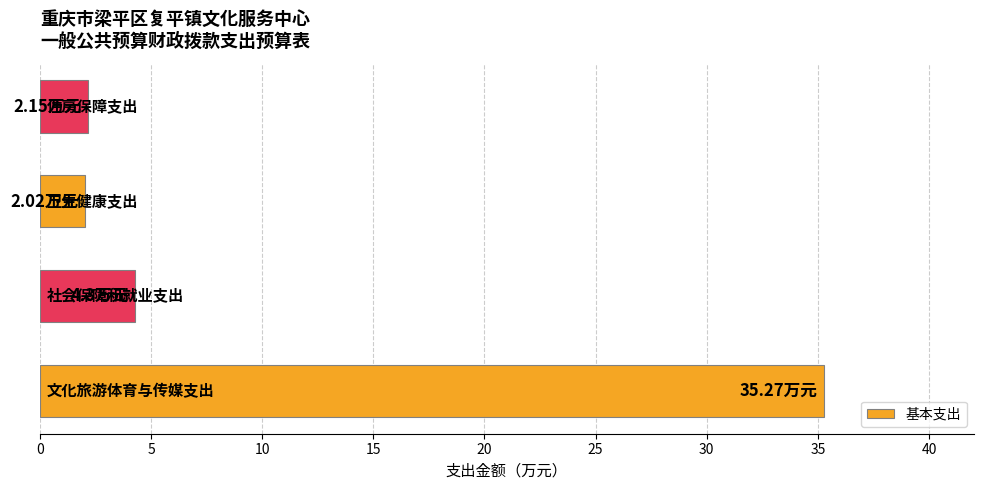

Count the number of data series in this chart.

1